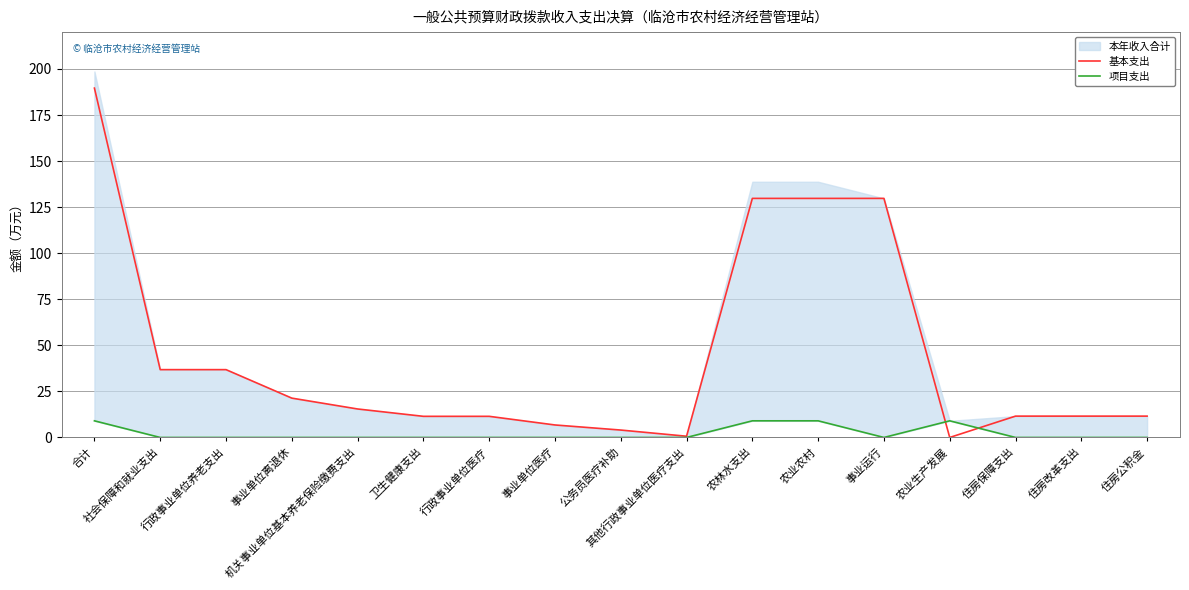

At which label is 项目支出 closest to 4?

社会保障和就业支出